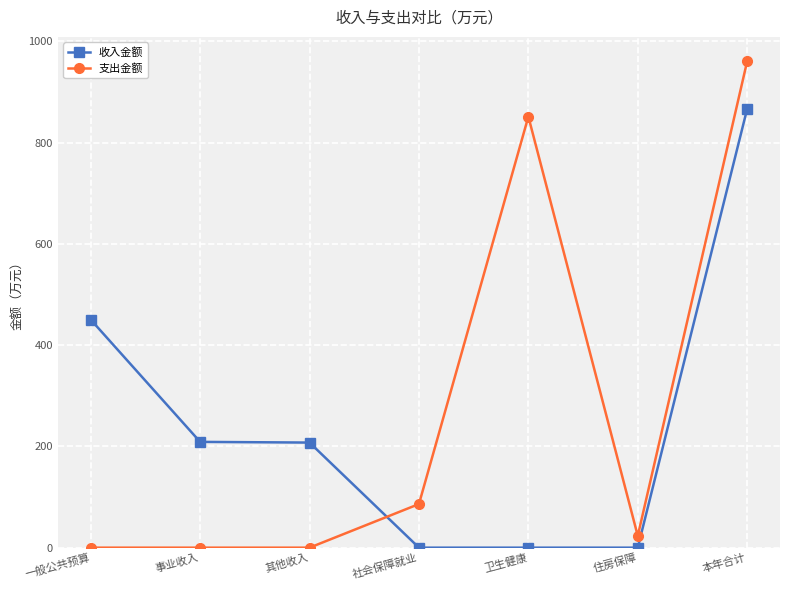

At how many categories does at least one series exceed 506?

2